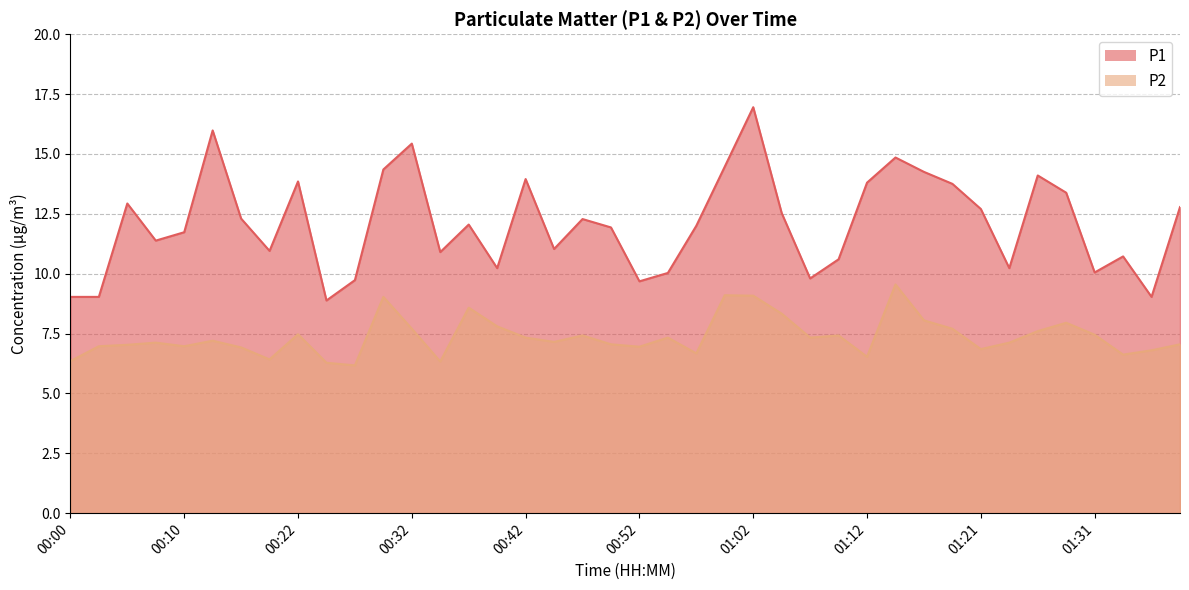

What is the value of the P2 point at the 39th from the left?

6.8